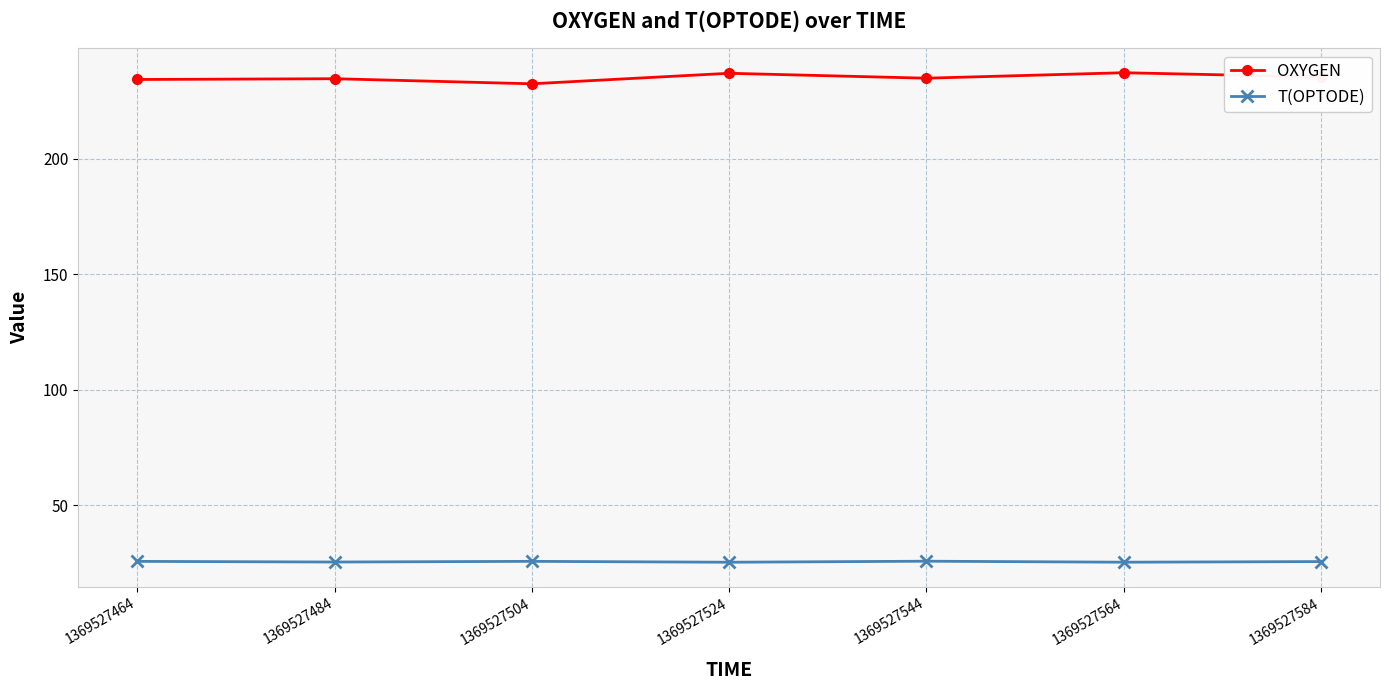

Does the chart have visible grid lines?

Yes